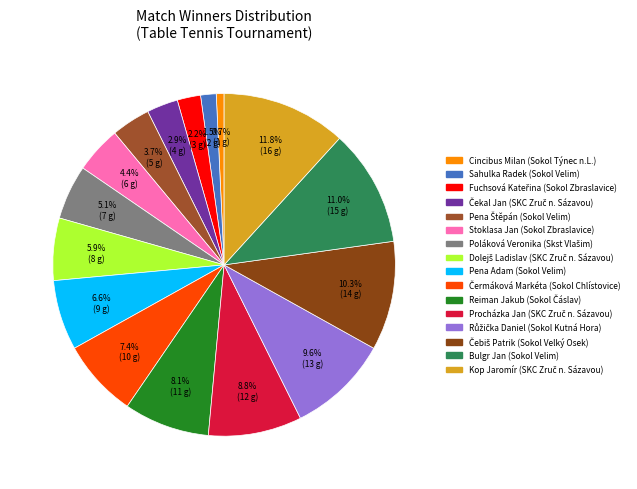

How many segments does this pie chart have?

16